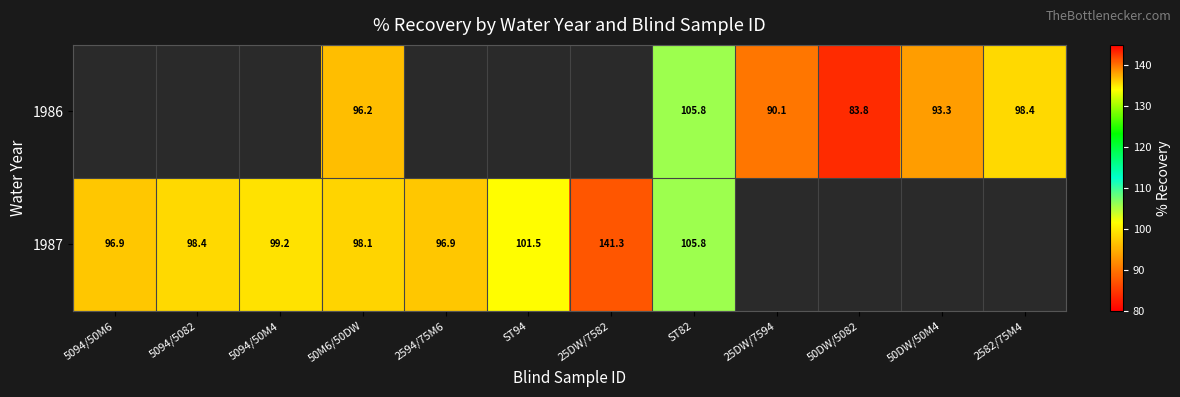

Between 5094/5082 and ST94, which is larger?

ST94